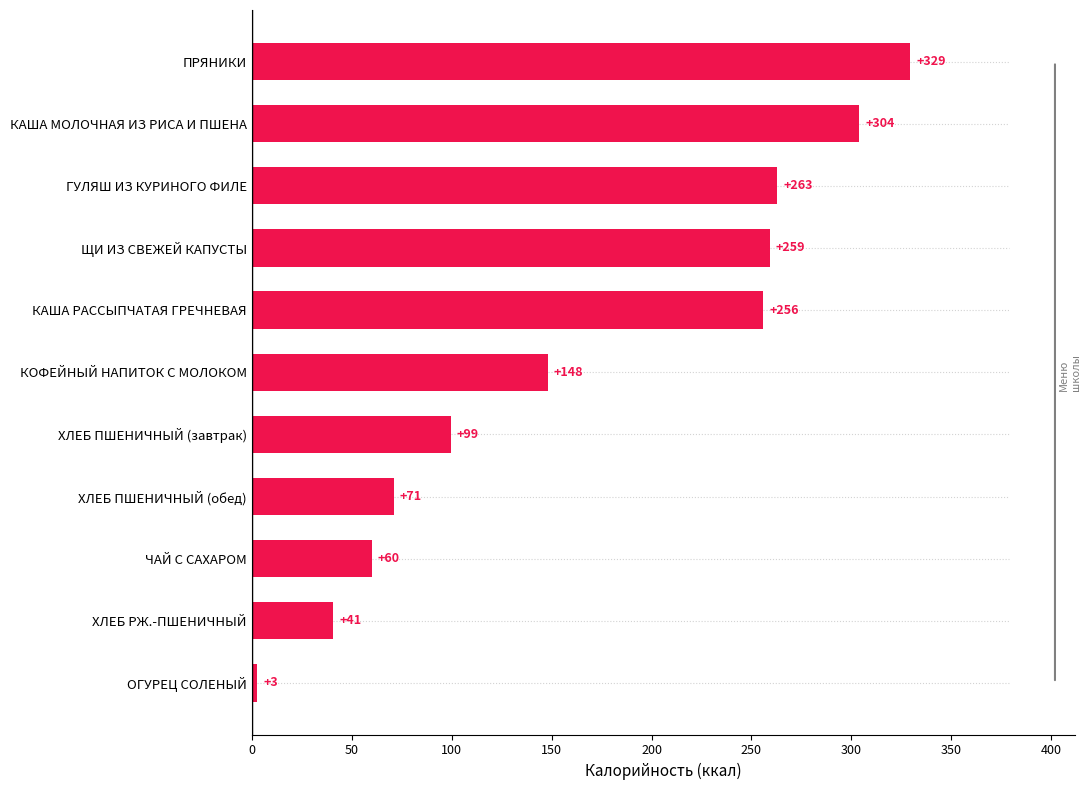

Where is the data nearest to the value 166?

КОФЕЙНЫЙ НАПИТОК С МОЛОКОМ